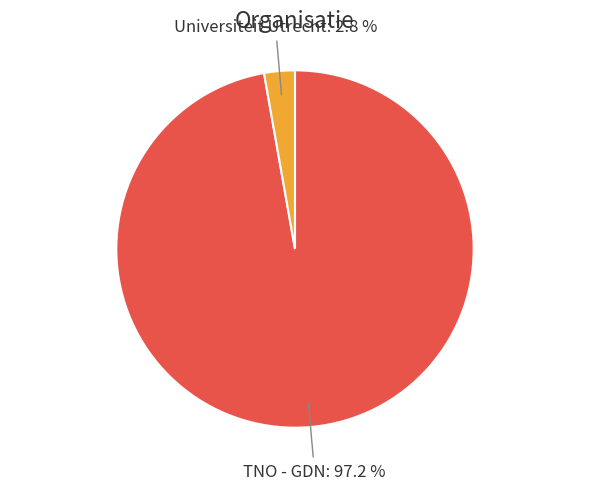

Does any single category account for the majority?

Yes